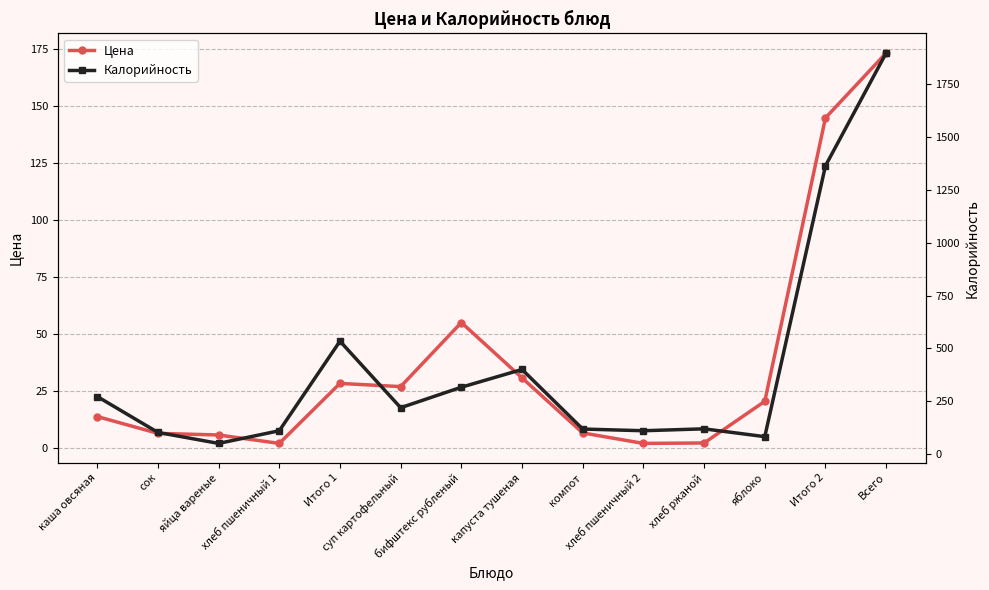

Where is Цена nearest to the value 87?

бифштекс рубленый